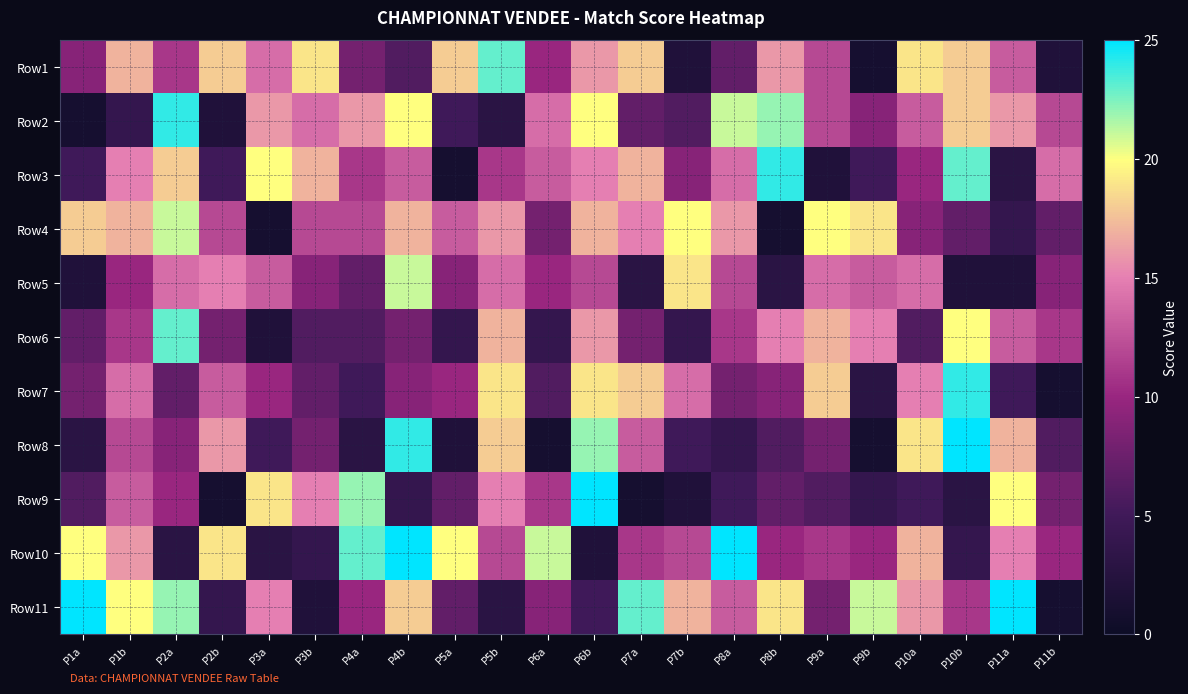

Reading left to right, transcribe all the data shown in this chart.

Row1: P1a=9	P1b=17	P2a=11	P2b=18	P3a=14	P3b=19	P4a=8	P4b=6	P5a=18	P5b=23	P6a=10	P6b=16	P7a=18	P7b=2	P8a=7	P8b=16	P9a=12	P9b=1	P10a=19	P10b=18	P11a=13	P11b=2
Row2: P1a=1	P1b=4	P2a=24	P2b=2	P3a=16	P3b=14	P4a=16	P4b=20	P5a=5	P5b=3	P6a=14	P6b=20	P7a=7	P7b=6	P8a=21	P8b=22	P9a=12	P9b=9	P10a=13	P10b=18	P11a=16	P11b=12
Row3: P1a=5	P1b=15	P2a=18	P2b=5	P3a=20	P3b=17	P4a=11	P4b=13	P5a=1	P5b=11	P6a=13	P6b=15	P7a=17	P7b=9	P8a=14	P8b=24	P9a=2	P9b=5	P10a=10	P10b=23	P11a=3	P11b=14
Row4: P1a=18	P1b=17	P2a=21	P2b=12	P3a=1	P3b=12	P4a=12	P4b=17	P5a=13	P5b=16	P6a=8	P6b=17	P7a=15	P7b=20	P8a=16	P8b=1	P9a=20	P9b=19	P10a=9	P10b=7	P11a=4	P11b=7
Row5: P1a=2	P1b=10	P2a=14	P2b=15	P3a=13	P3b=9	P4a=7	P4b=21	P5a=9	P5b=14	P6a=10	P6b=12	P7a=3	P7b=19	P8a=12	P8b=3	P9a=14	P9b=13	P10a=14	P10b=2	P11a=2	P11b=9
Row6: P1a=7	P1b=11	P2a=23	P2b=8	P3a=2	P3b=6	P4a=6	P4b=8	P5a=4	P5b=17	P6a=4	P6b=16	P7a=8	P7b=4	P8a=11	P8b=15	P9a=17	P9b=15	P10a=6	P10b=20	P11a=13	P11b=11
Row7: P1a=8	P1b=14	P2a=7	P2b=13	P3a=10	P3b=7	P4a=5	P4b=9	P5a=10	P5b=19	P6a=6	P6b=19	P7a=18	P7b=14	P8a=8	P8b=9	P9a=18	P9b=3	P10a=15	P10b=24	P11a=5	P11b=1
Row8: P1a=3	P1b=12	P2a=9	P2b=16	P3a=5	P3b=8	P4a=3	P4b=24	P5a=2	P5b=18	P6a=1	P6b=22	P7a=13	P7b=5	P8a=4	P8b=6	P9a=8	P9b=1	P10a=19	P10b=25	P11a=17	P11b=6
Row9: P1a=6	P1b=13	P2a=10	P2b=1	P3a=19	P3b=15	P4a=22	P4b=4	P5a=7	P5b=15	P6a=11	P6b=25	P7a=1	P7b=2	P8a=5	P8b=7	P9a=6	P9b=4	P10a=5	P10b=3	P11a=20	P11b=8
Row10: P1a=20	P1b=16	P2a=3	P2b=19	P3a=3	P3b=4	P4a=23	P4b=25	P5a=20	P5b=12	P6a=21	P6b=2	P7a=11	P7b=12	P8a=25	P8b=10	P9a=11	P9b=10	P10a=17	P10b=4	P11a=15	P11b=10
Row11: P1a=25	P1b=20	P2a=22	P2b=4	P3a=15	P3b=2	P4a=10	P4b=18	P5a=7	P5b=3	P6a=9	P6b=5	P7a=23	P7b=17	P8a=13	P8b=19	P9a=8	P9b=21	P10a=16	P10b=11	P11a=25	P11b=1